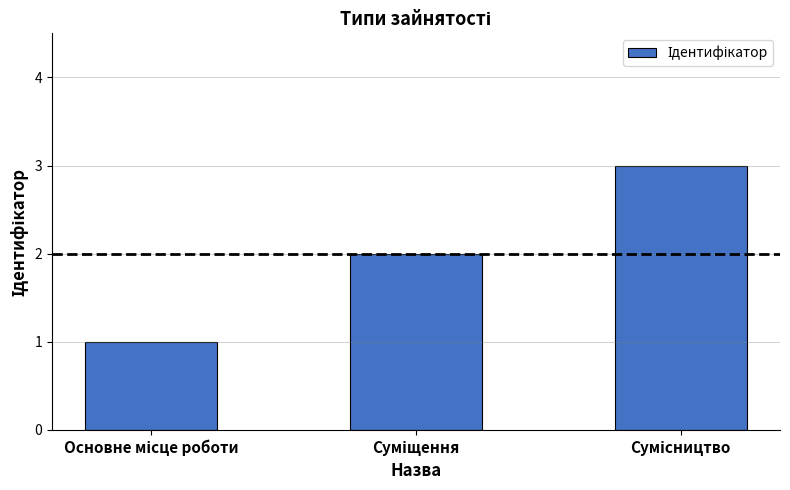

Does the chart contain stacked bars?

No